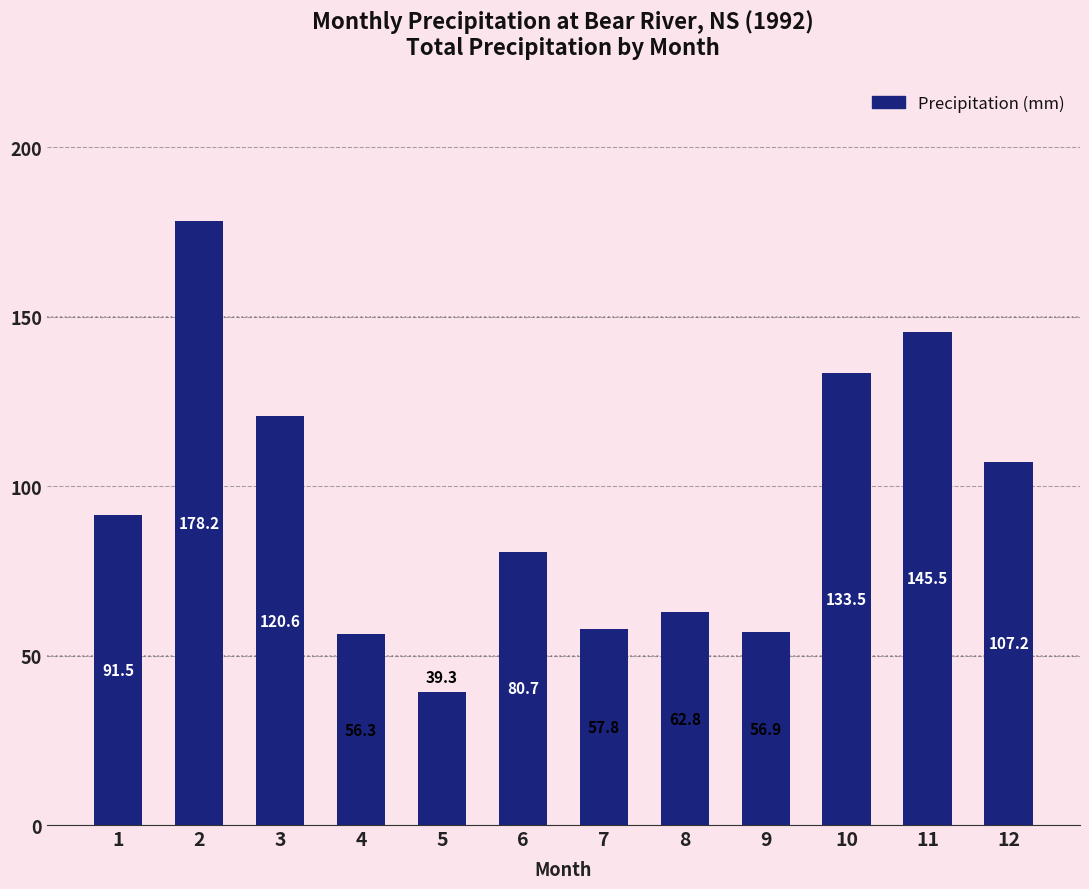

How many bars are there in total?

12